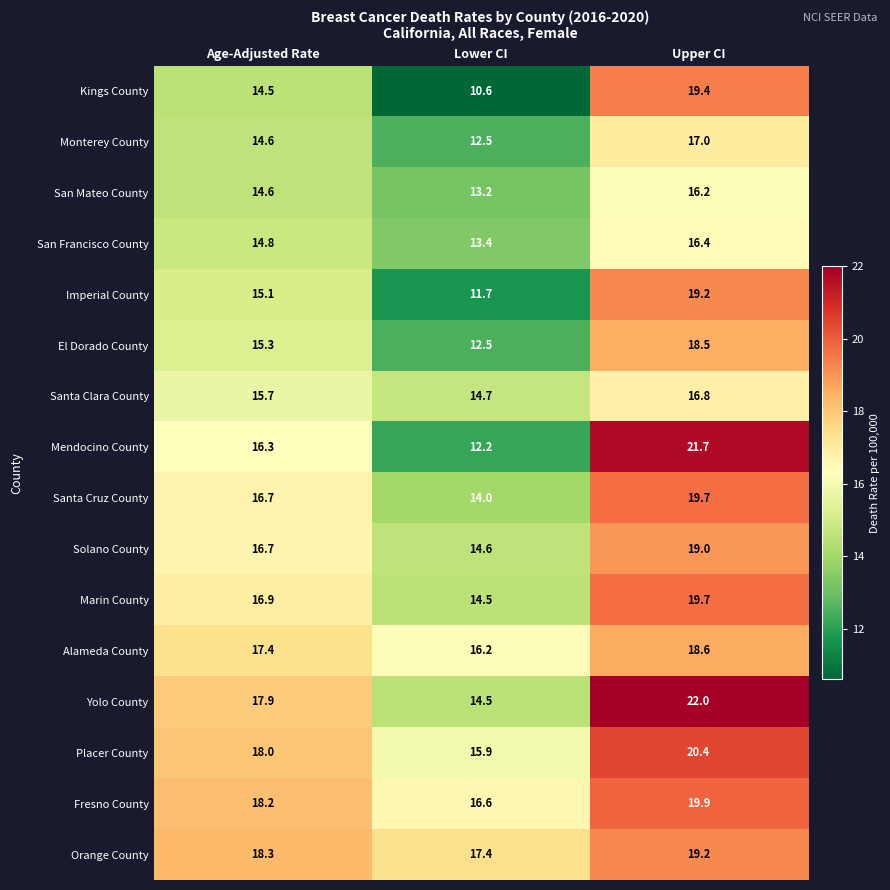

At which category is the sum across all series the highest?

Upper CI